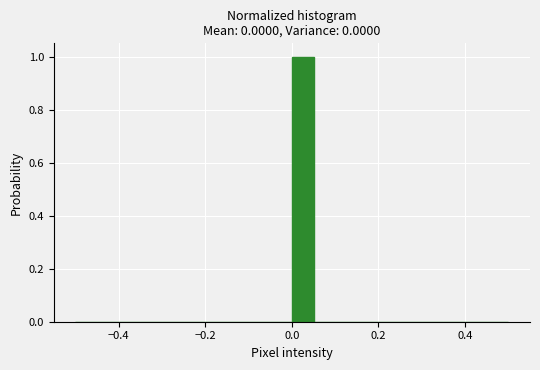

Around what value on the x-axis is the tallest bar? Give the approximate position of its centre, as read against the axis.

0.02